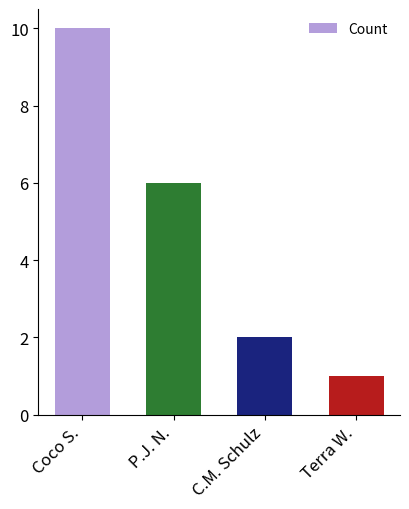

Does the chart contain stacked bars?

No